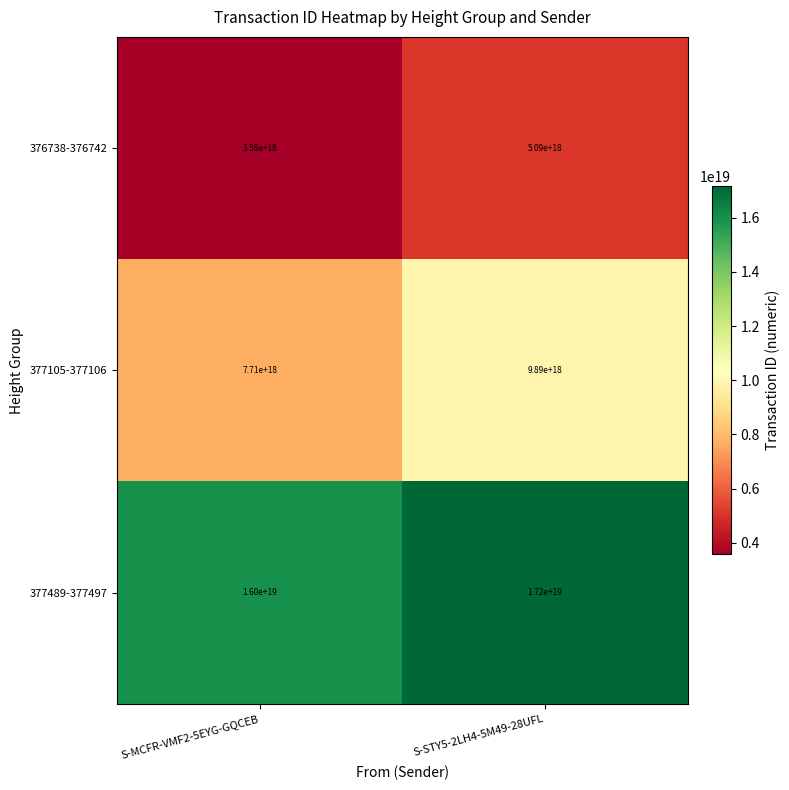

Rank the series at S-STY5-2LH4-5M49-28UFL from lowest to highest value.

376738-376742, 377105-377106, 377489-377497